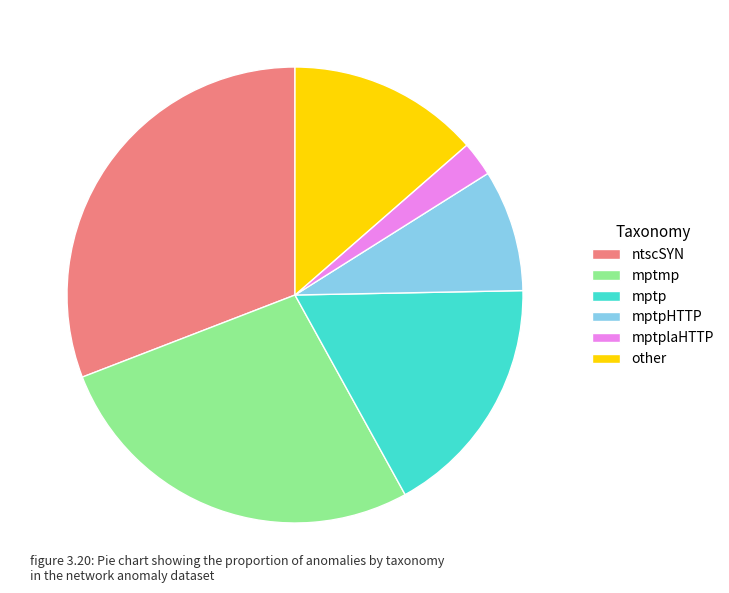

The ntscSYN slice represents 31% of the pie. True or false?

True